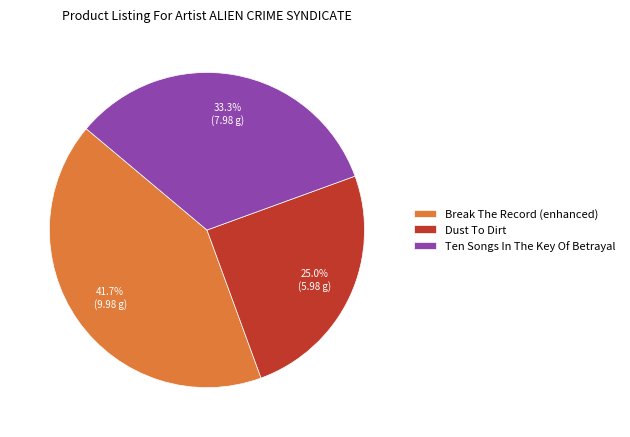

To the nearest percent, what is the difference between the largest and smallest slice percentages?

17%